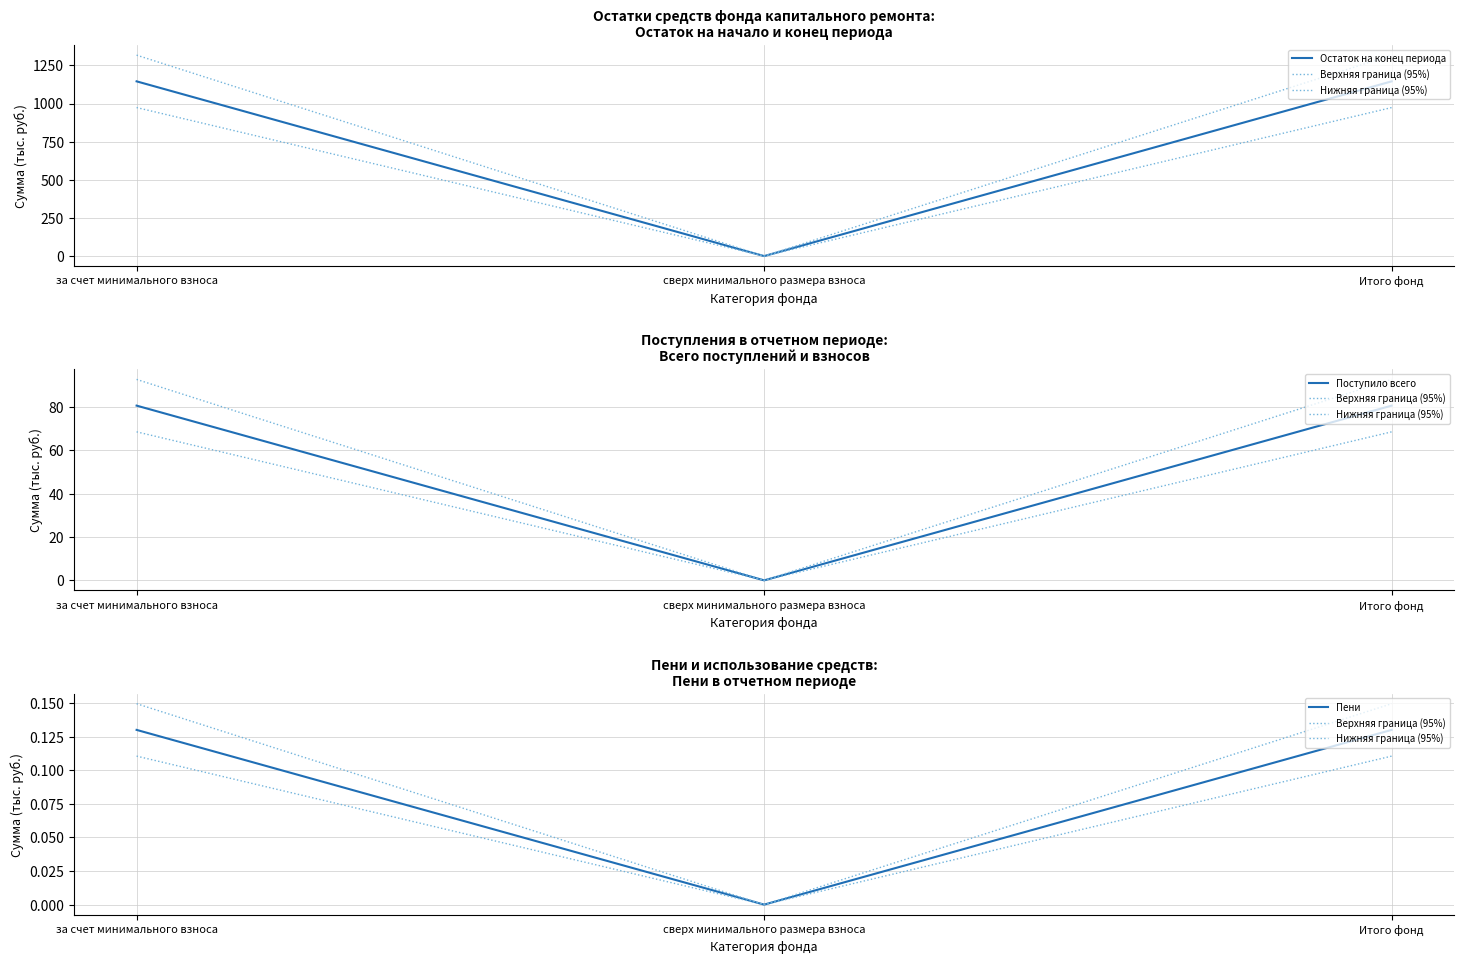

What is the sum of the Верхняя граница (95%) values at Итого фонд and за счет минимального взноса?

0.3